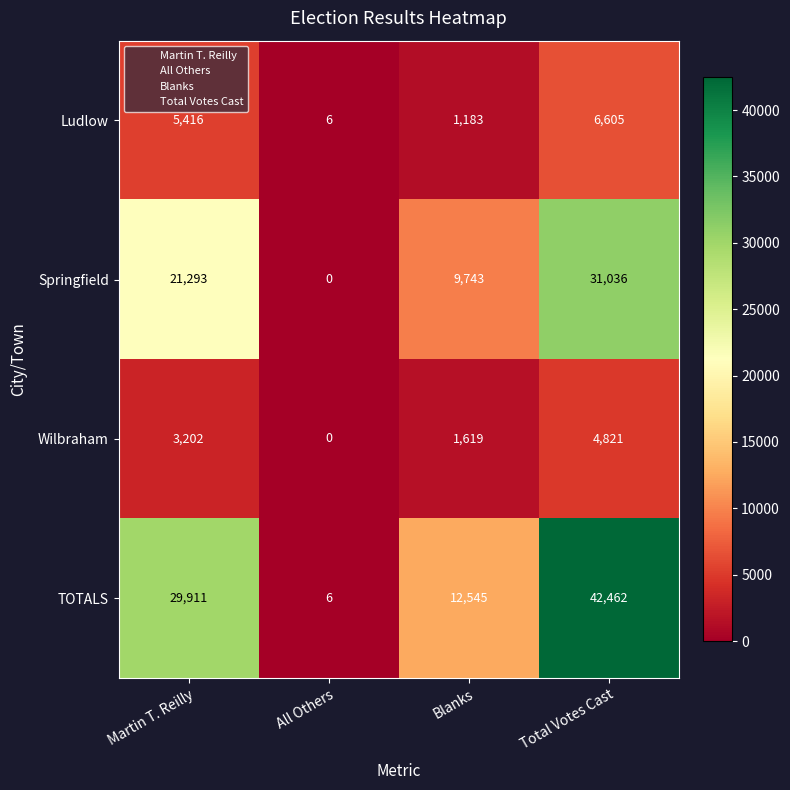

At how many categories does at least one series exceed 26110?

2